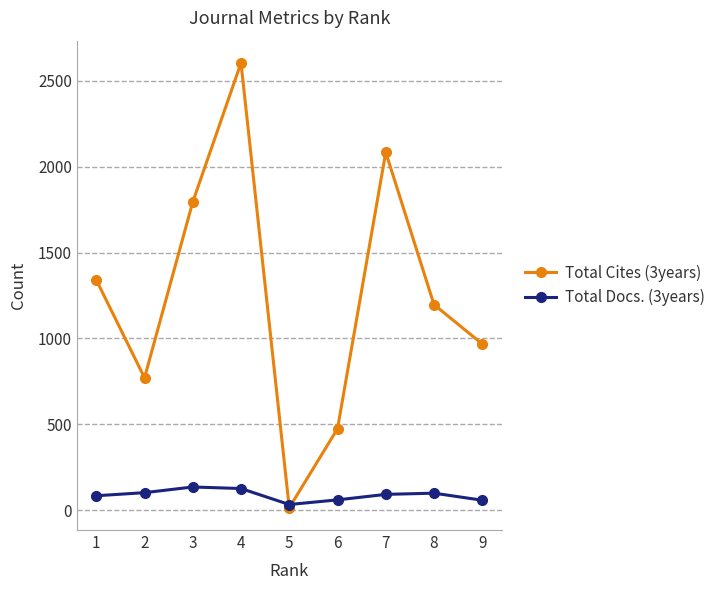

How many times do Total Cites (3years) and Total Docs. (3years) cross each other?

2